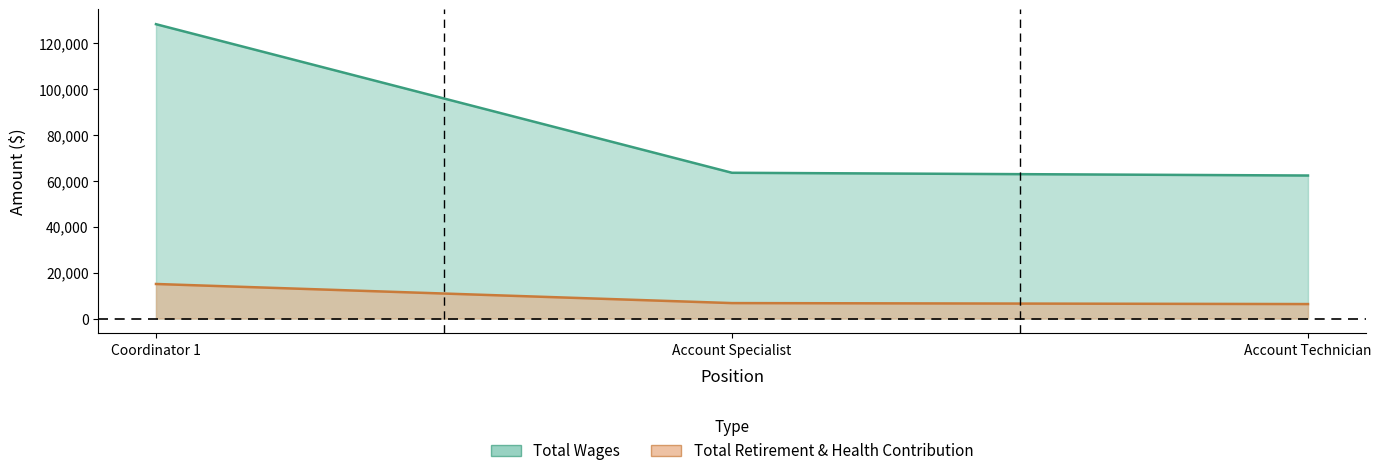

What is the value of the Total Retirement & Health Contribution point at the 1st from the left?

15057